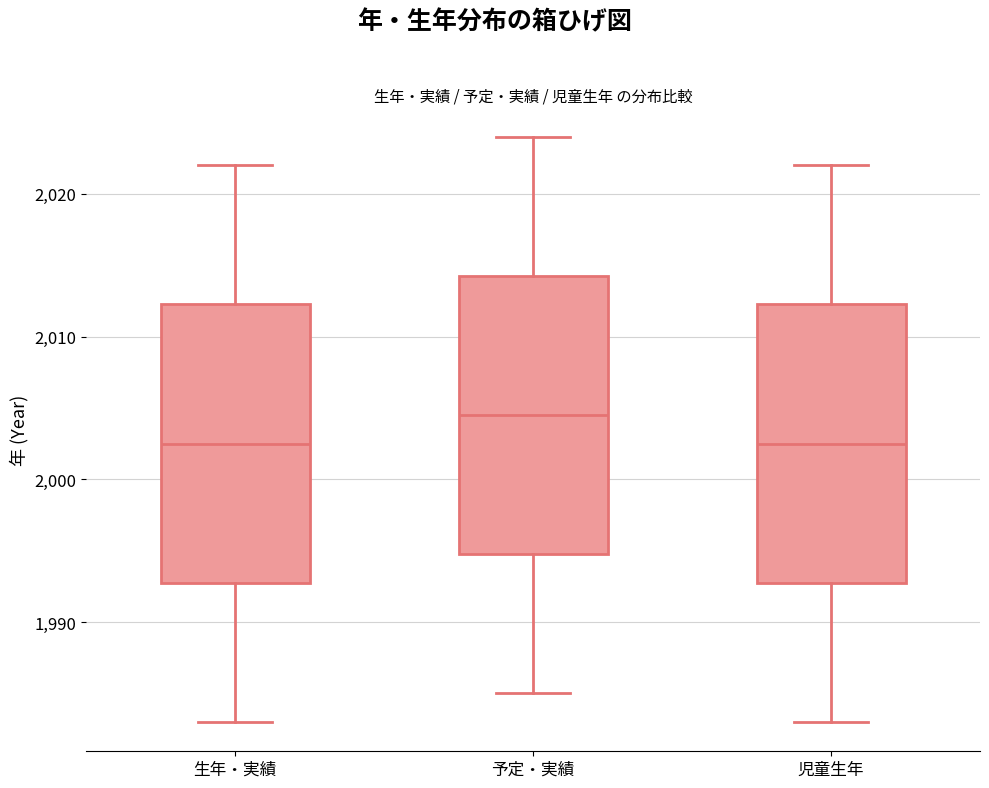

Where does the median line of the box for 生年・実績 sit on the y-axis? The values are not printed on the chart, so give them approximately, as read against the axis.

2003